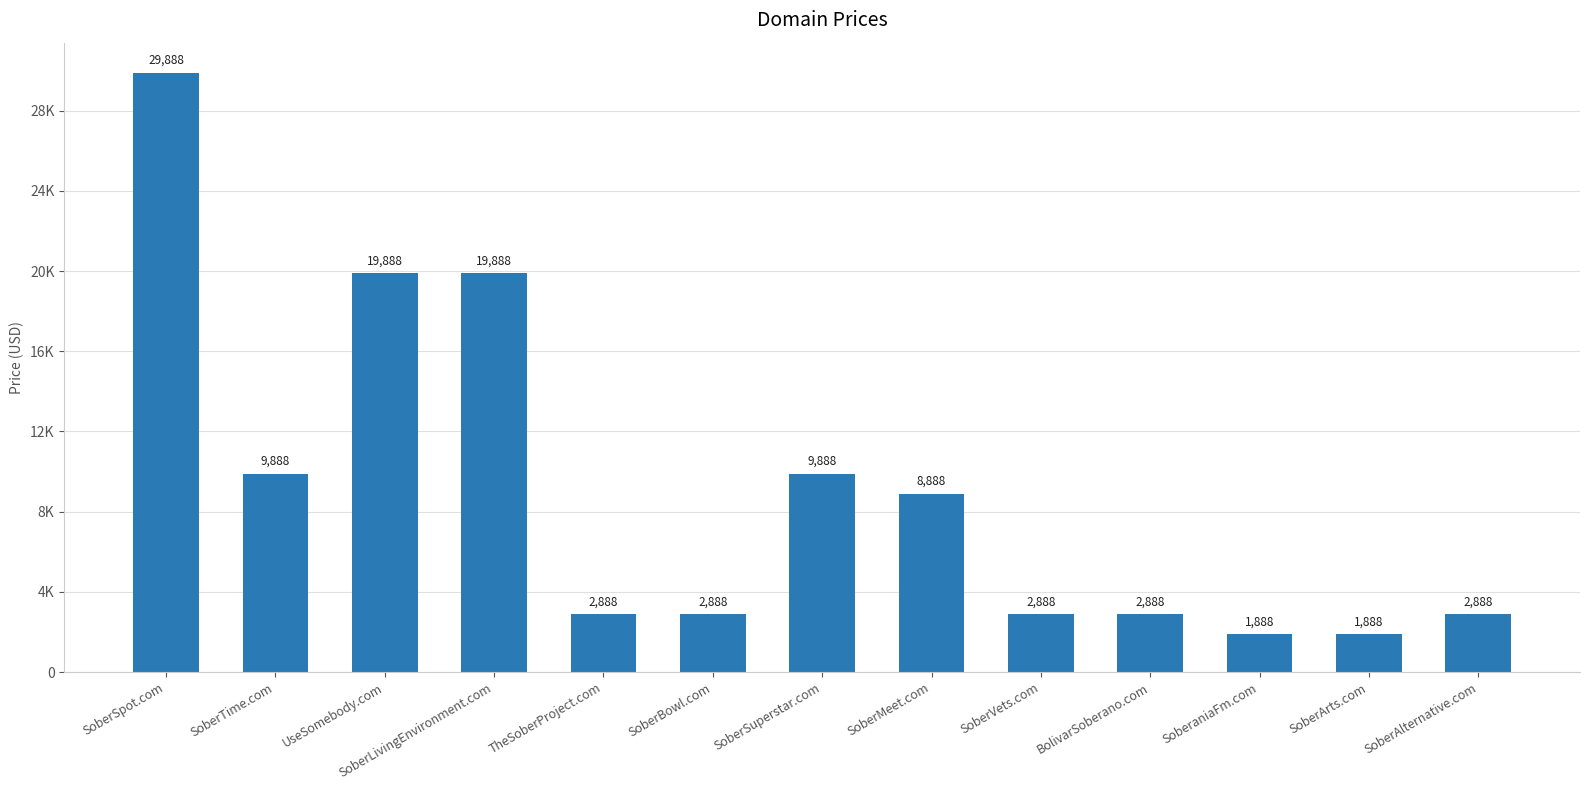

Are the bars horizontal?

No